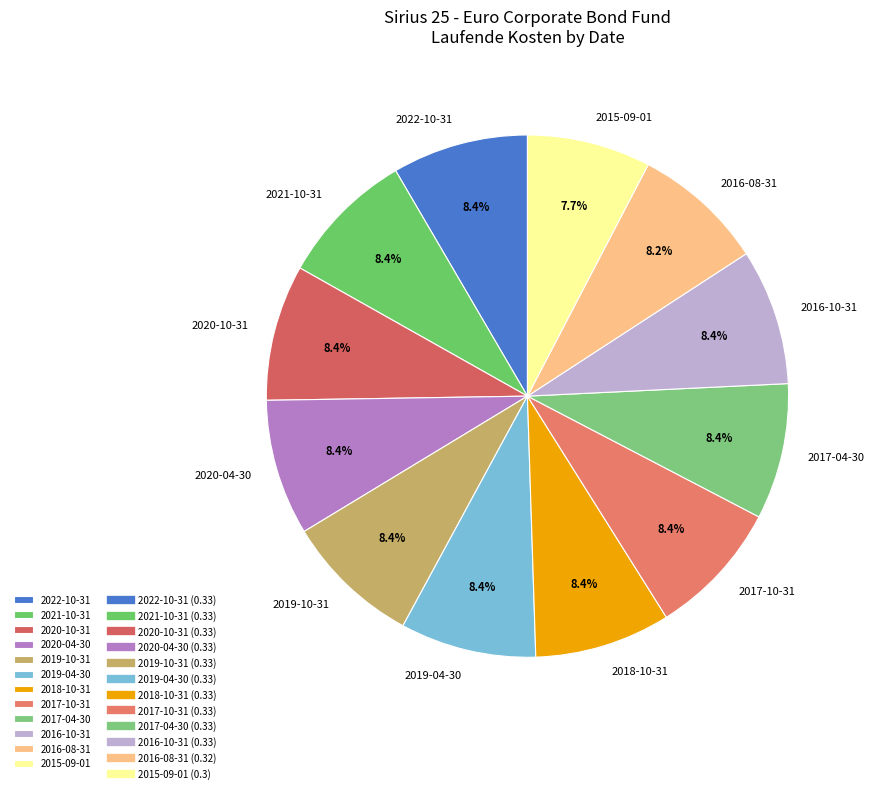

The 2017-10-31 slice represents 1% of the pie. True or false?

False